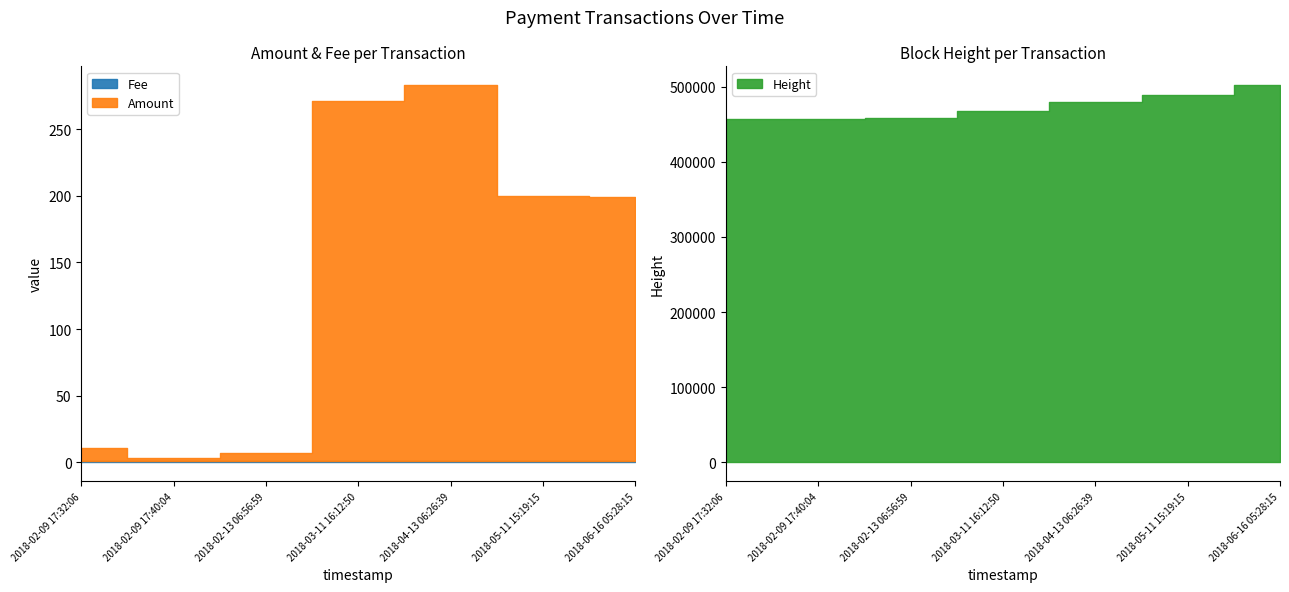

What is the difference between the maximum and minimum values in the Amount series?

280